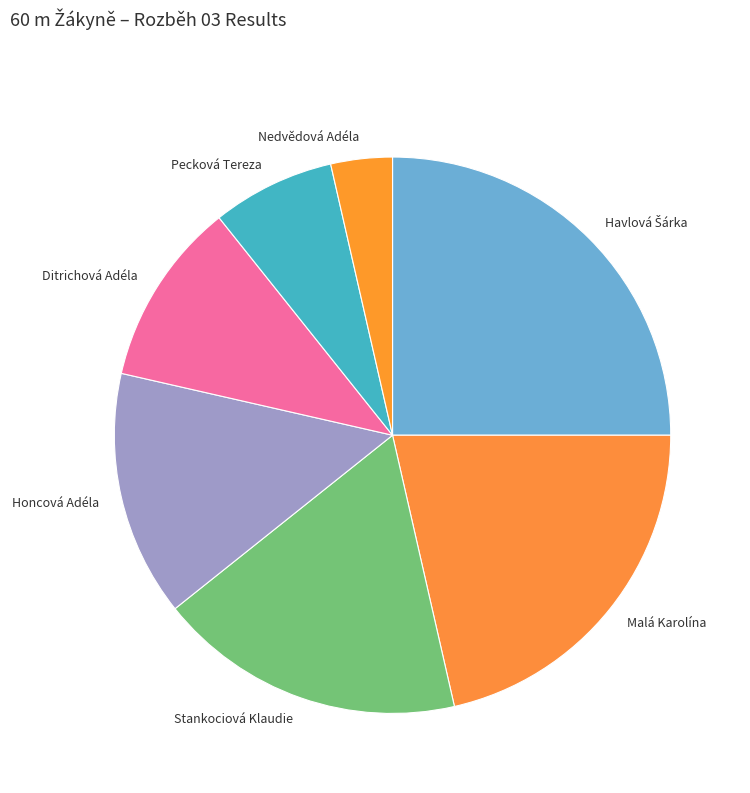

Is it true that Stankociová Klaudie is 18% of the pie?

True